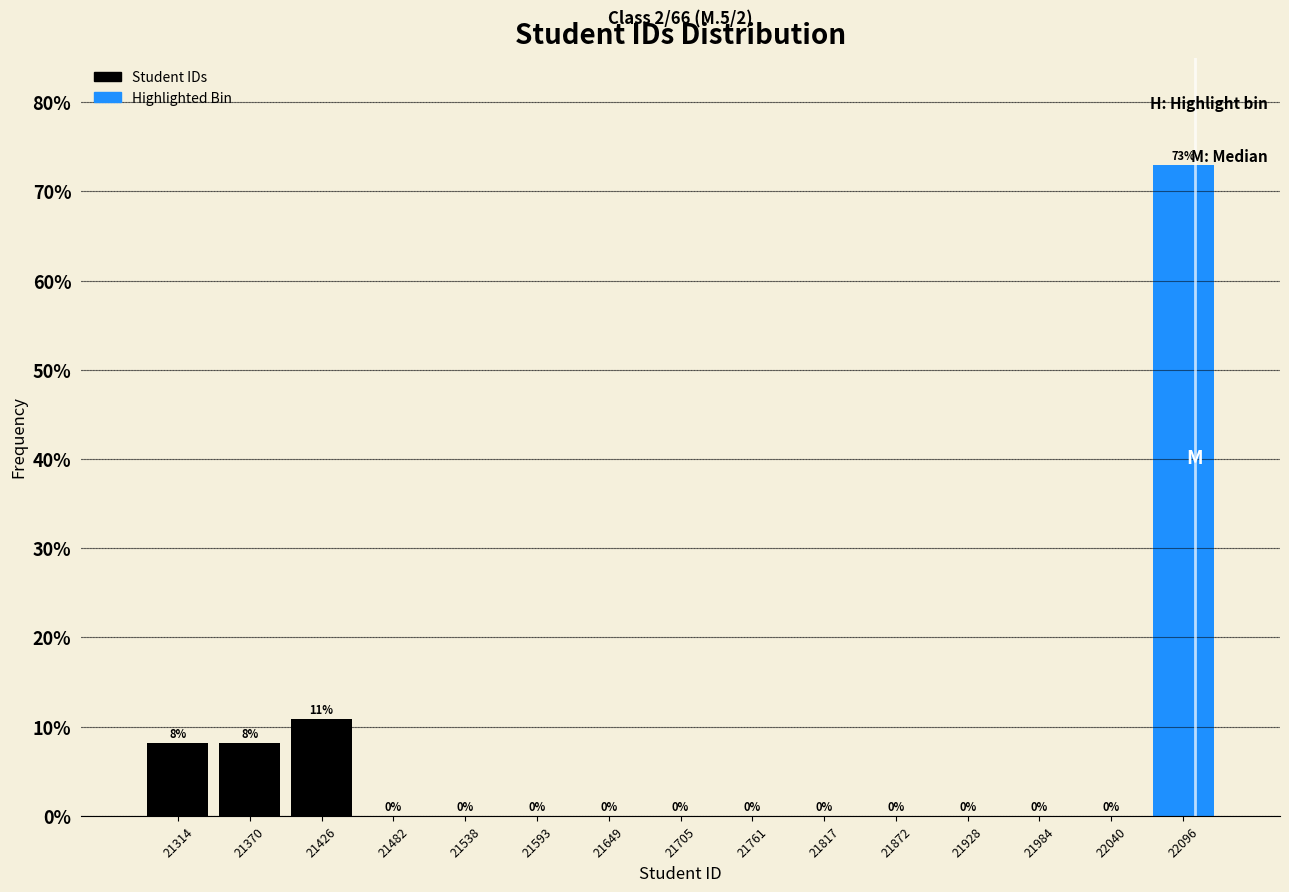

Which range on the x-axis has the tallest bar?

22070 to 22120